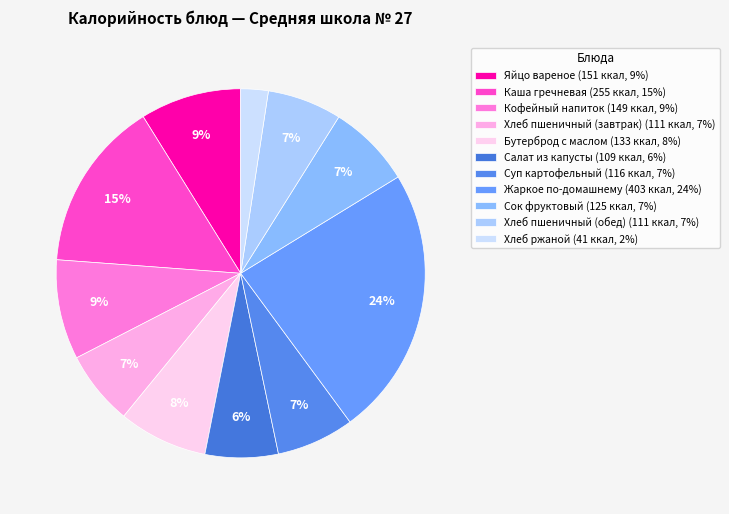

How many segments does this pie chart have?

11